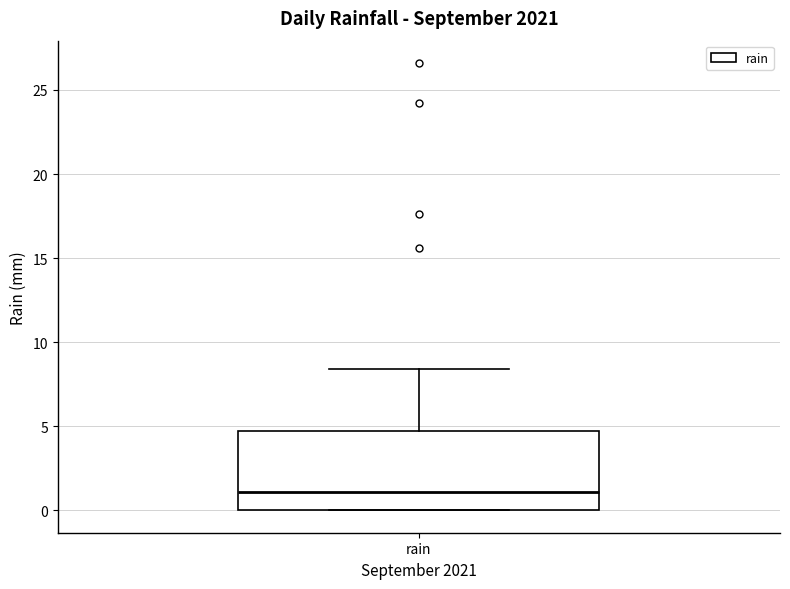

Read this box plot against the y-axis: the position of the median line, the range covered by the box, and the ends of both whiskers. The values are not printed on the chart, so give them approximately, as read against the axis.

median 1.0, box 0.0 to 4.5, whiskers 0.0 to 8.5